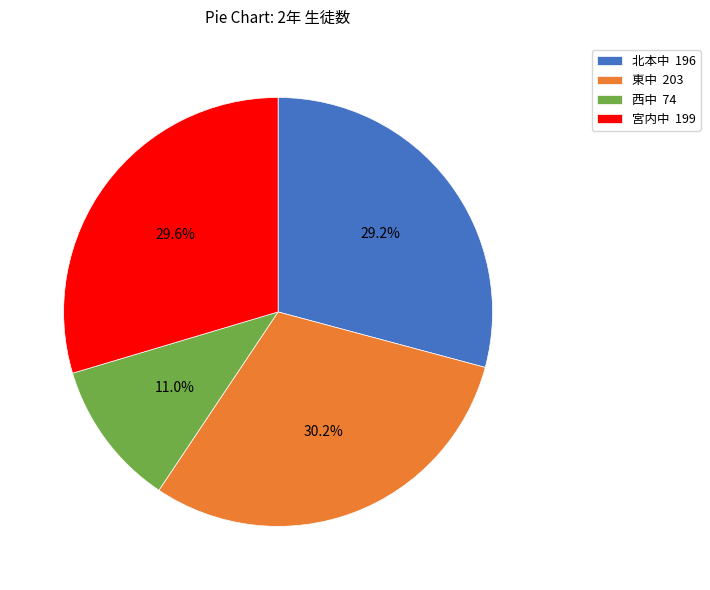

True or false: 東中 accounts for 30% of the total.

True